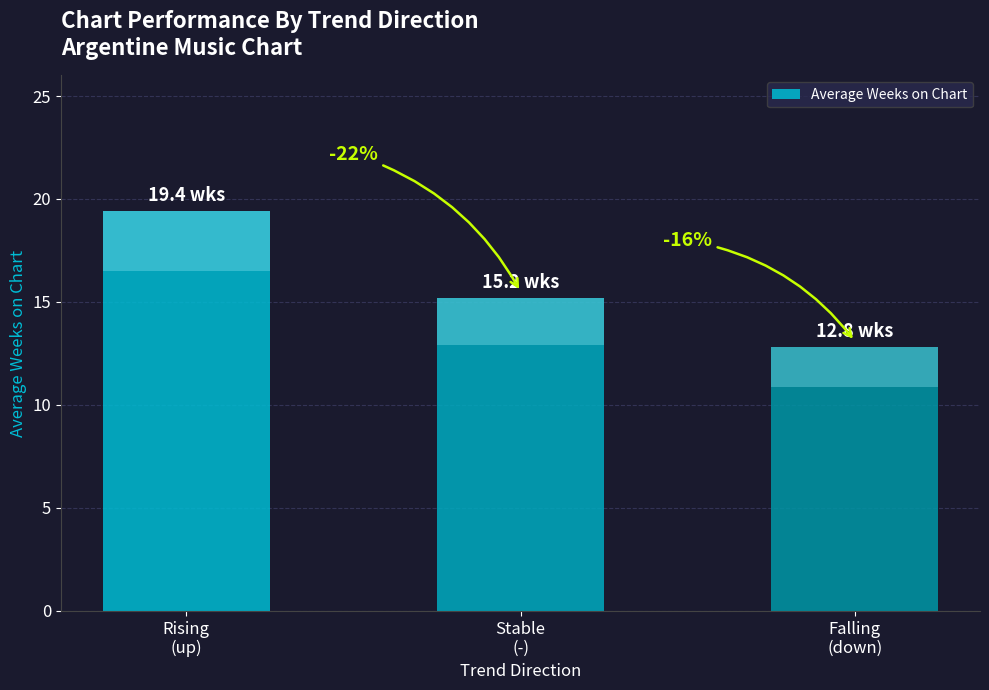

Reading left to right, list all the values displayed in this chart.

19.4	15.2	12.8